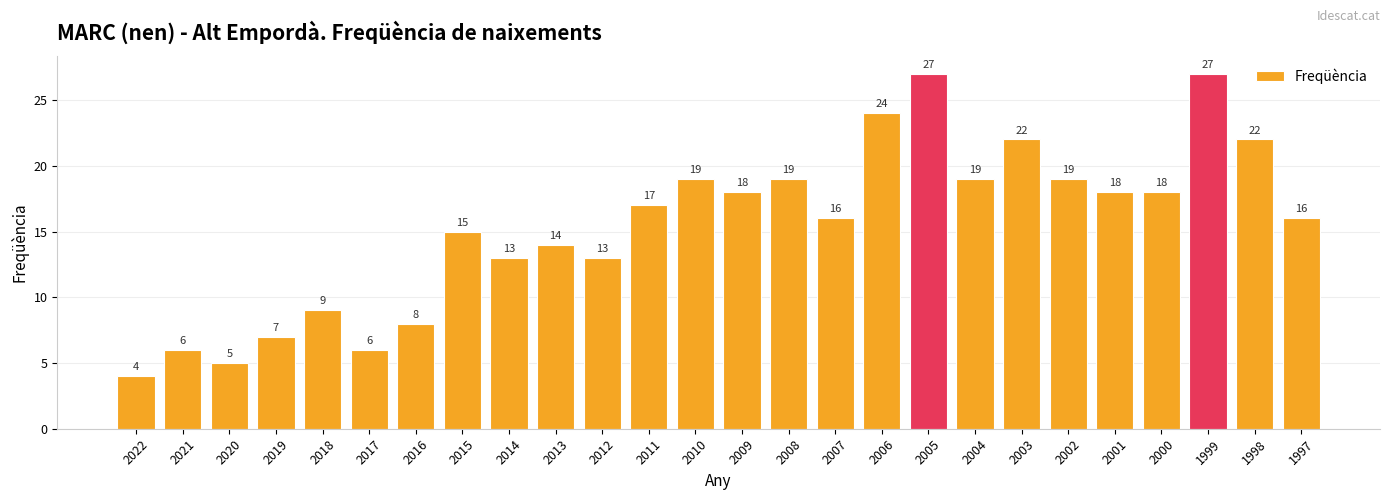

Reading left to right, list all the values displayed in this chart.

4	6	5	7	9	6	8	15	13	14	13	17	19	18	19	16	24	27	19	22	19	18	18	27	22	16